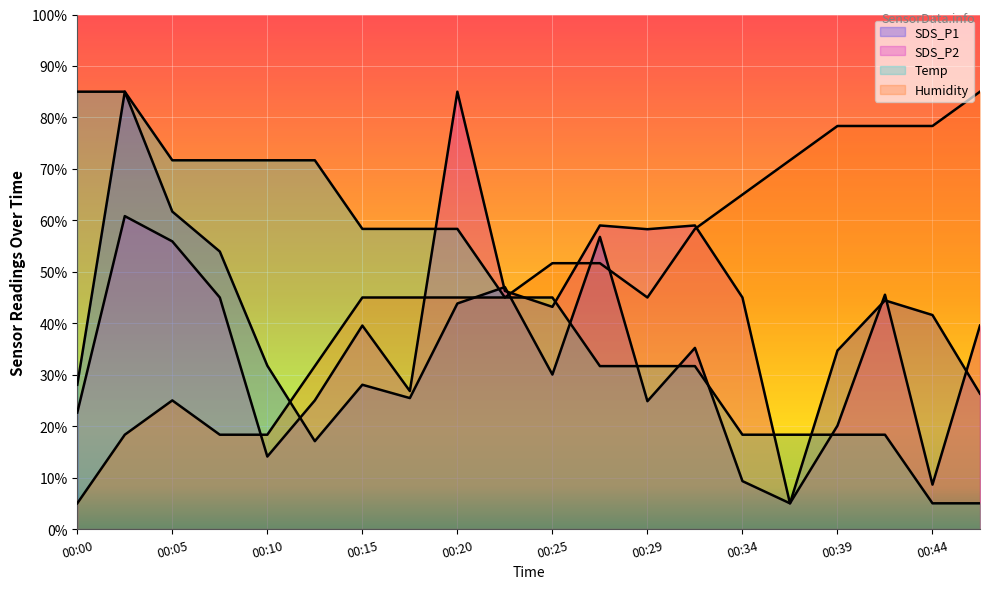

Which series has the largest total across all categories?

Humidity